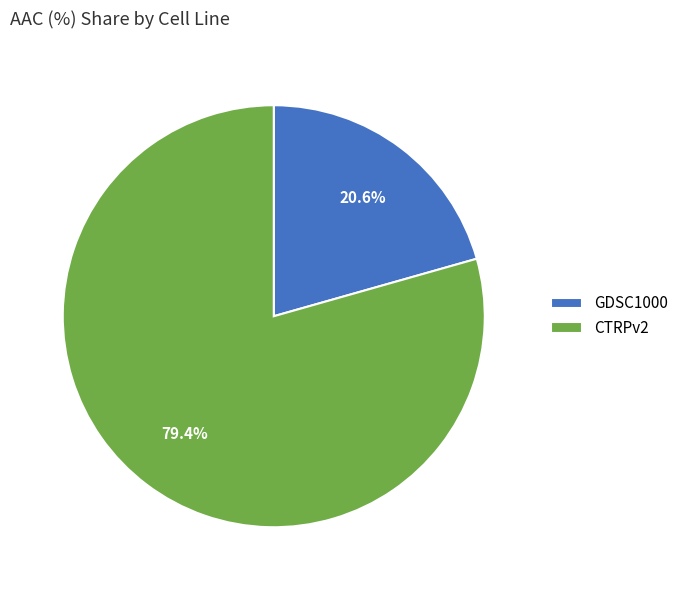

The CTRPv2 slice represents 79% of the pie. True or false?

True